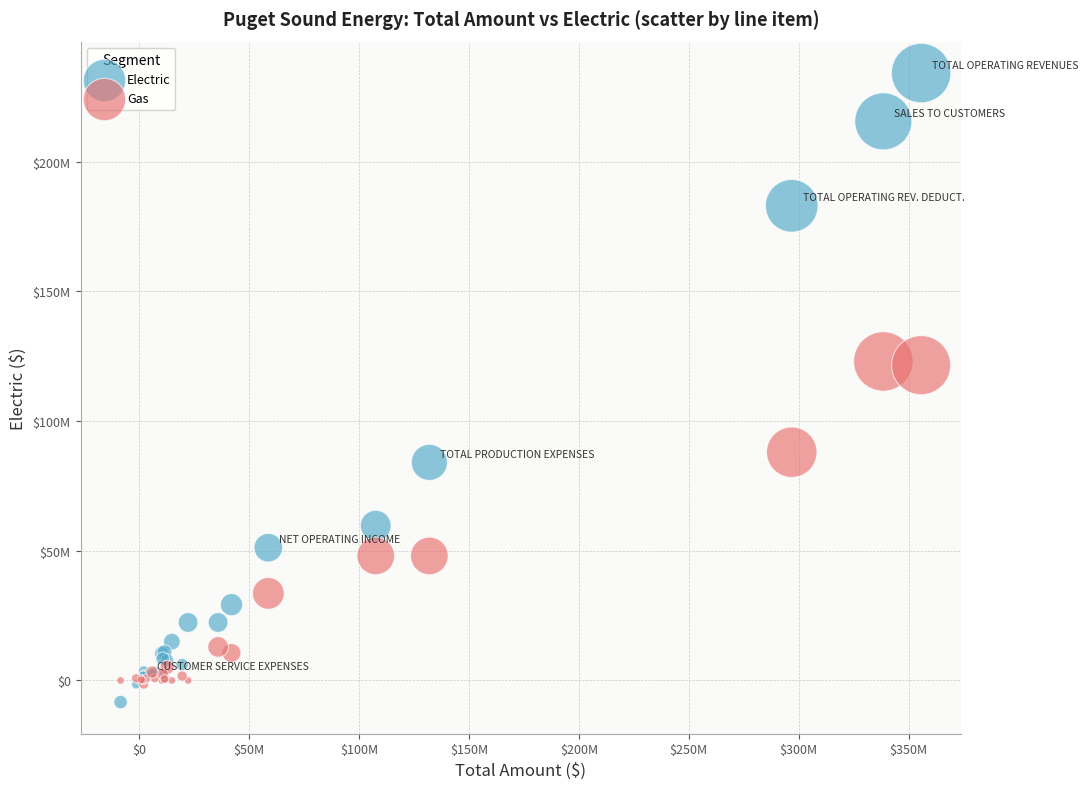

What are all the series names shown in the legend?

Electric, Gas